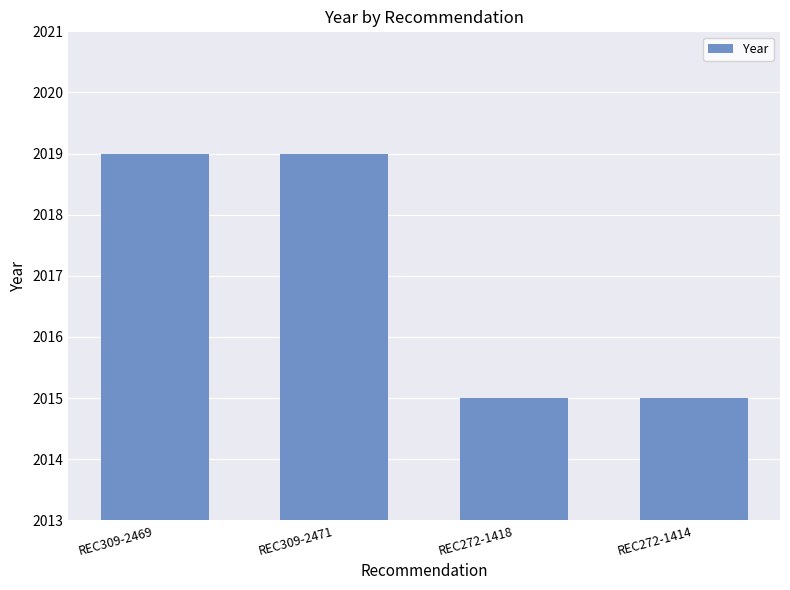

What is the ratio of the value at REC309-2471 to the value at REC309-2469?

1.0